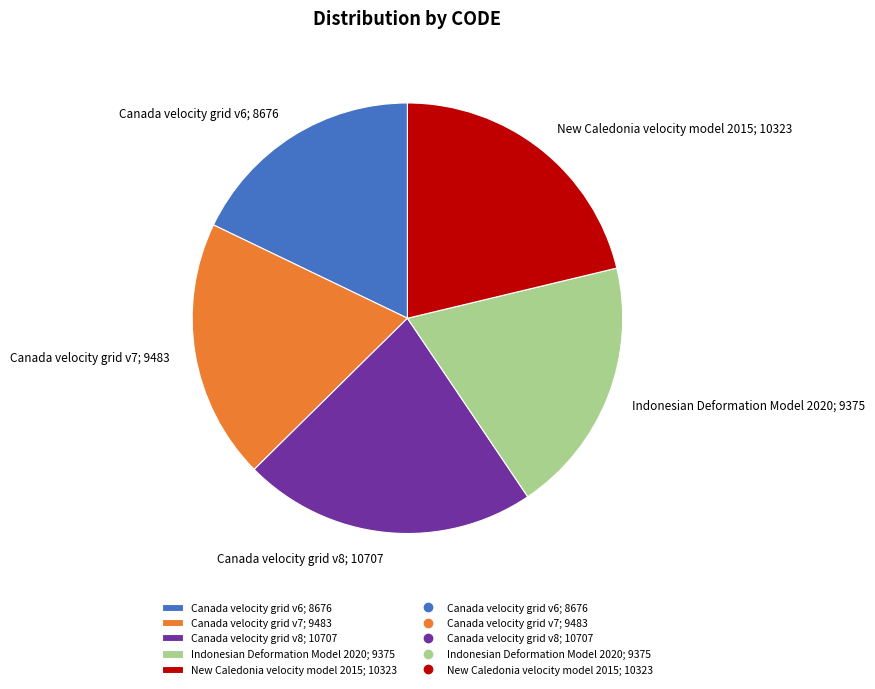

Approximately how many times larger is the value at New Caledonia velocity model 2015 compared to Canada velocity grid v8?

1.0